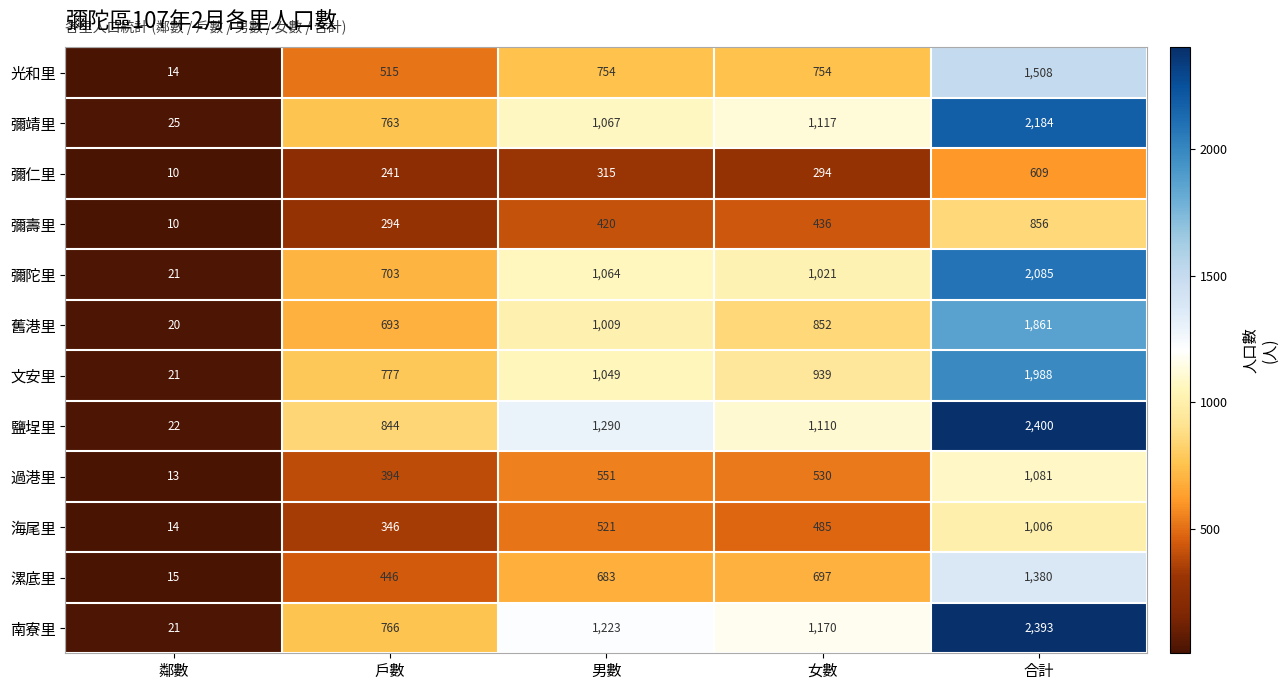

The 過港里 series shows 394 at 戶數. True or false?

True